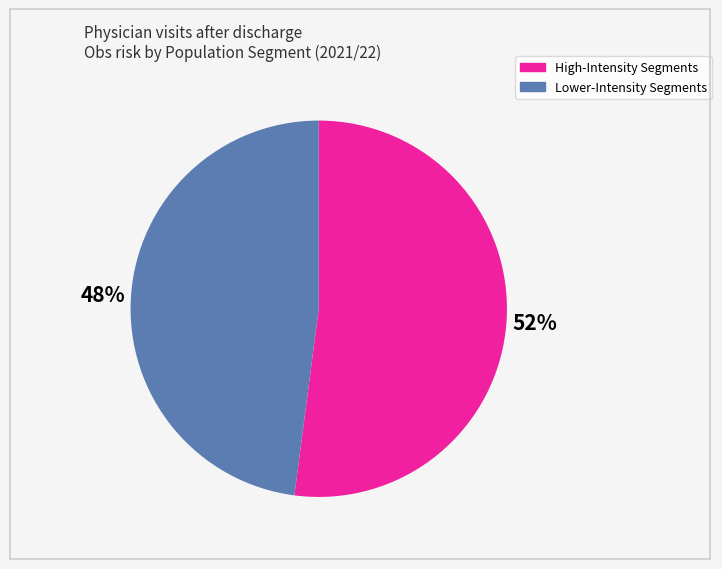

Is there any slice that represents more than half of the pie?

Yes